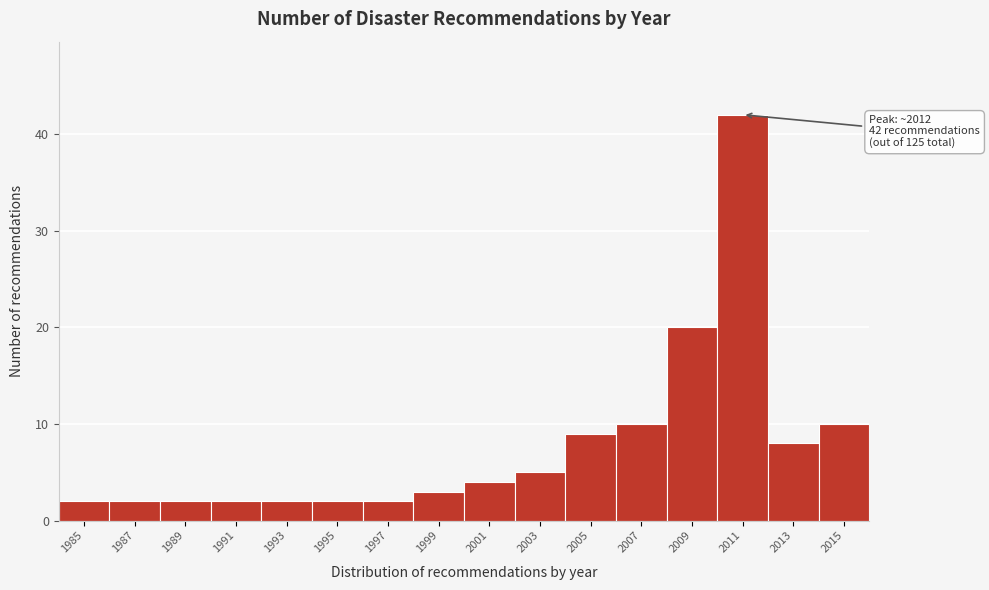

Reading right to left, list all the values displayed in this chart.

10	8	42	20	10	9	5	4	3	2	2	2	2	2	2	2